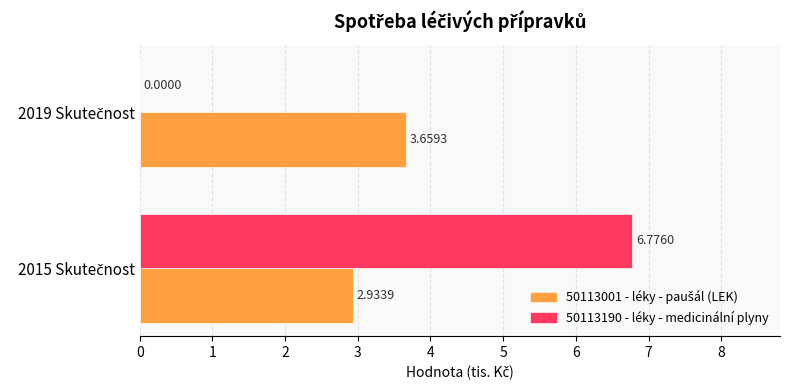

Which series has the largest total across all categories?

50113190 - léky - medicinální plyny